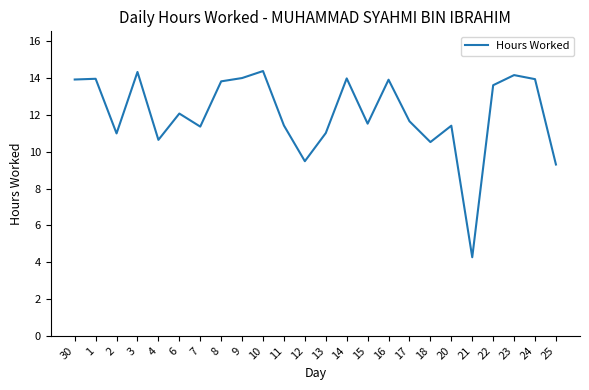

What position from the right is 20?

6